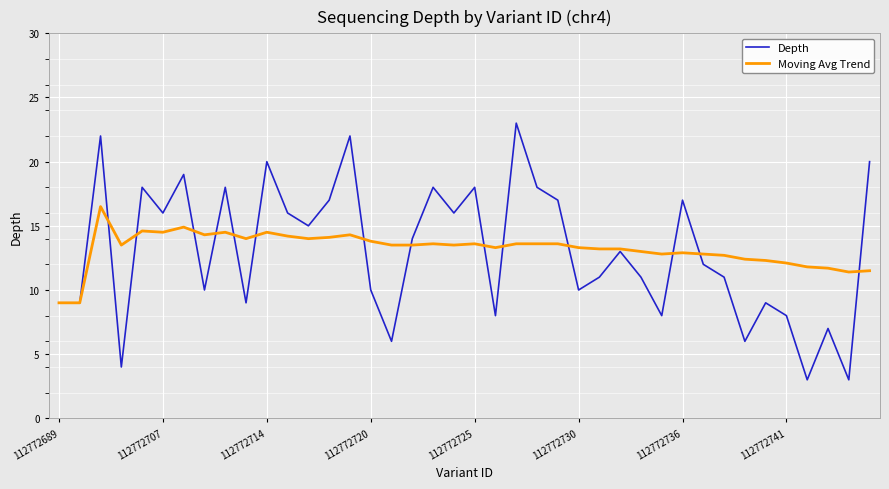

Which series has the largest range (max minus min)?

Depth